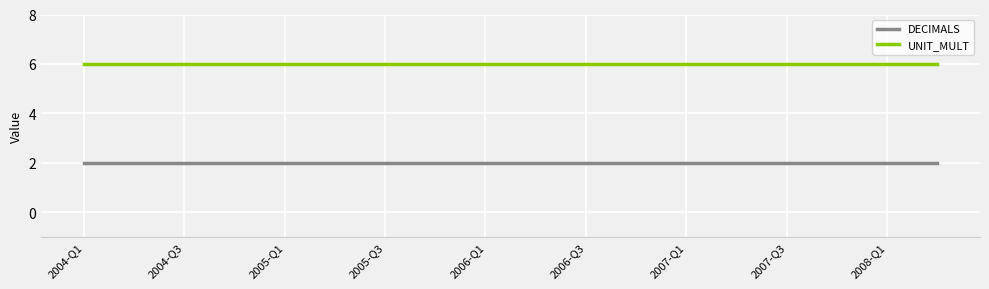

Rank the series by their average value, from highest to lowest.

UNIT_MULT, DECIMALS